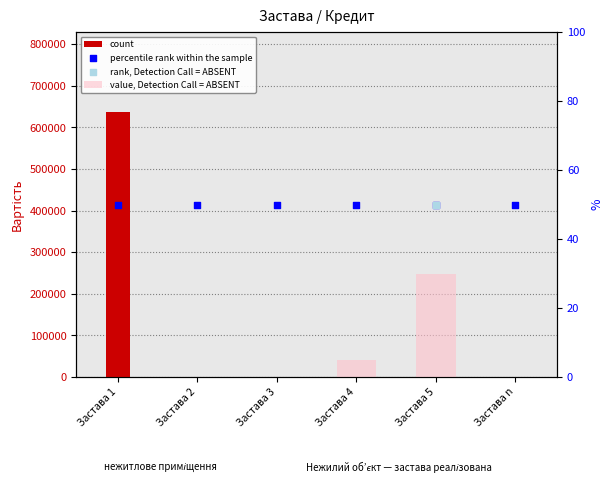

Which series has the largest total across all categories?

count